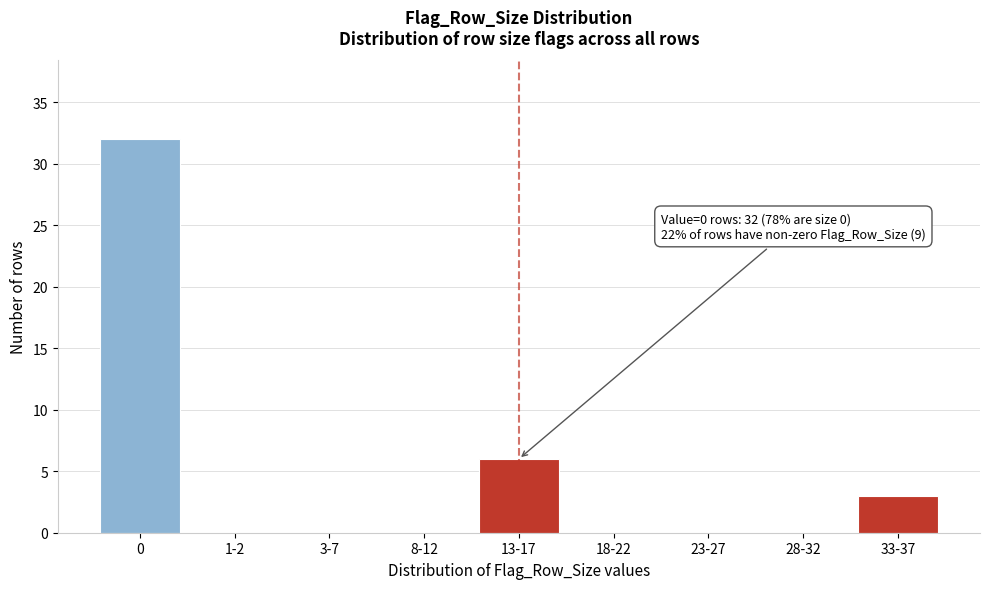

Reading left to right, what are all the values shown in this chart?

0=32	1-2=0	3-7=0	8-12=0	13-17=6	18-22=0	23-27=0	28-32=0	33-37=3